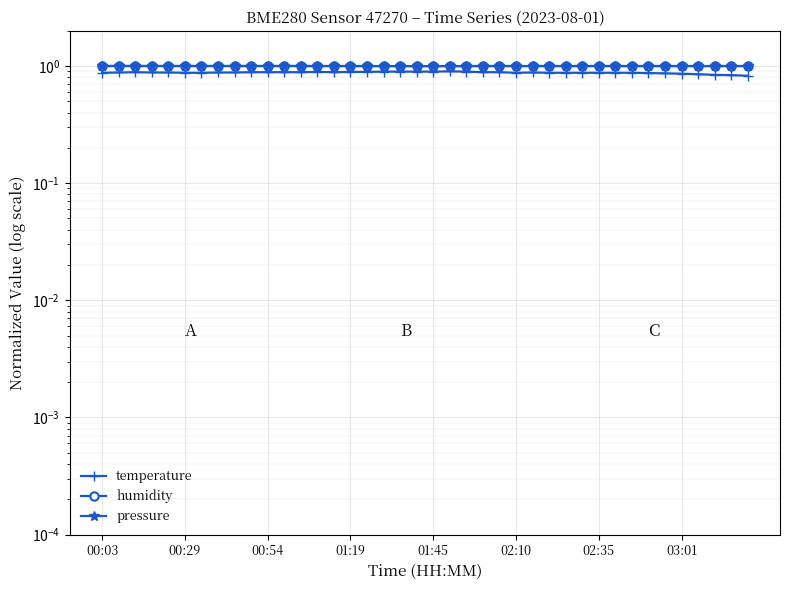

What is the approximate value of humidity at 17?

1.0